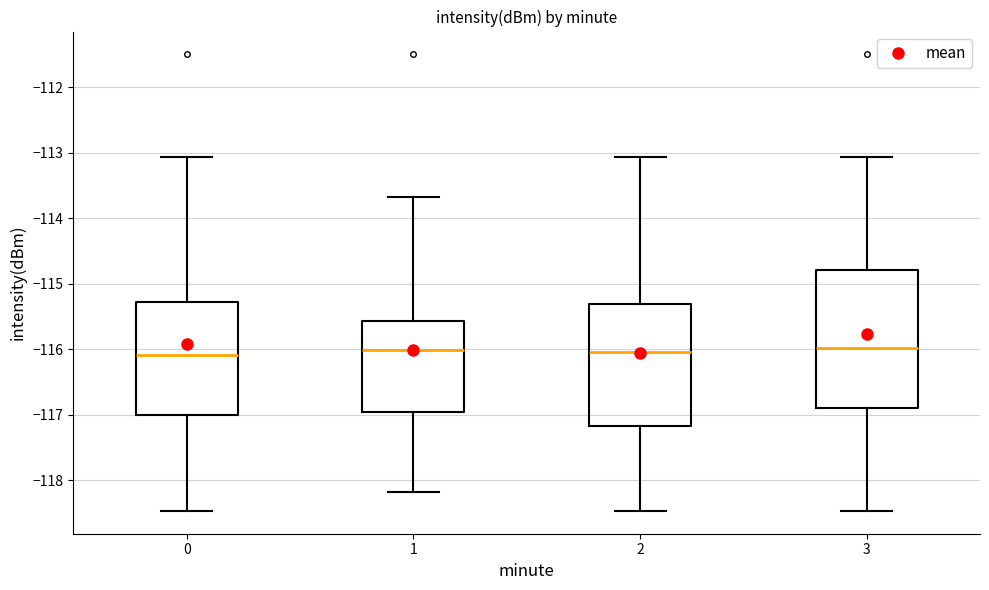

Comparing the boxes themselves (not the whiskers), which one is the tallest?

3